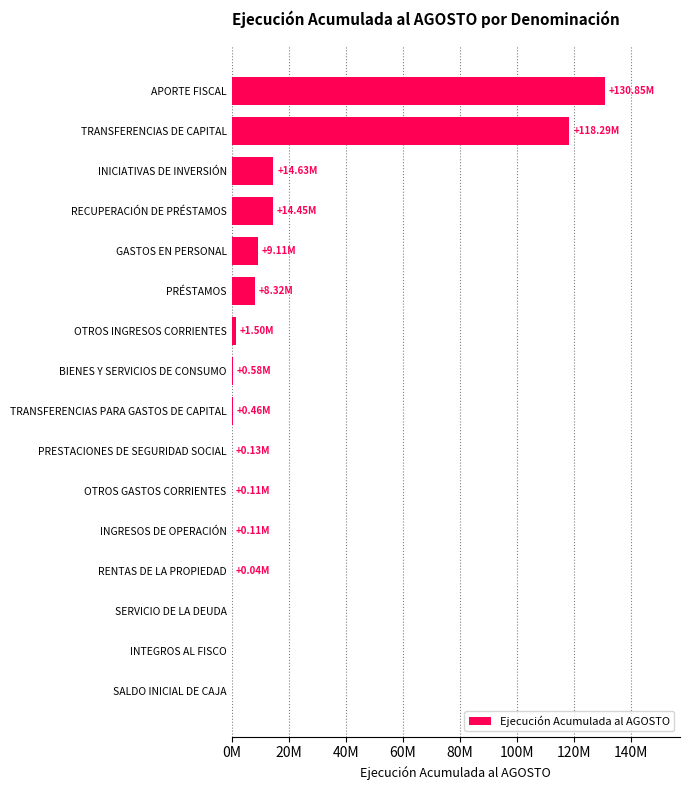

What is the difference between the maximum and minimum values?

130847945